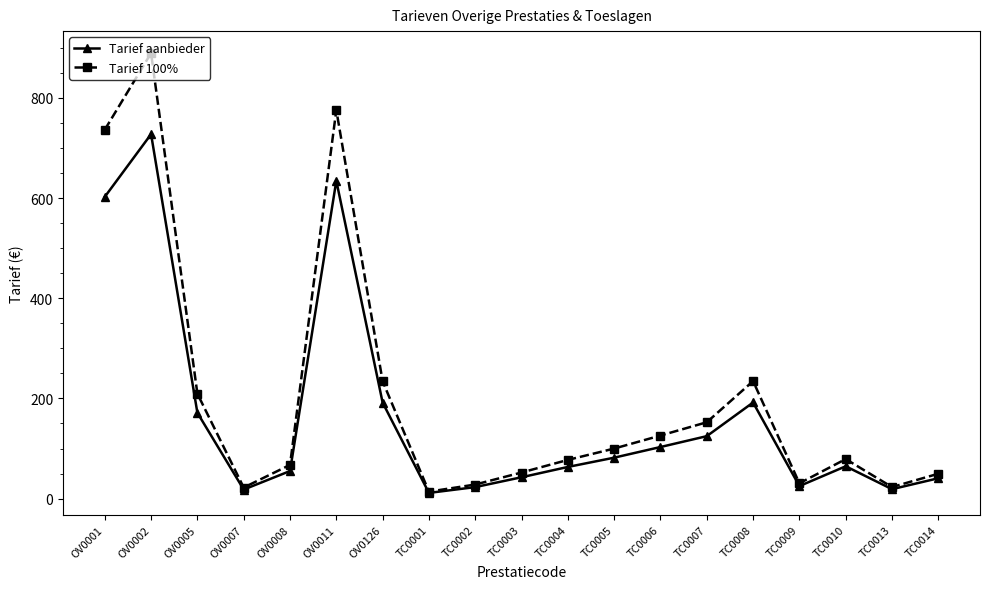

List the series in order of their peak value, lowest first.

Tarief aanbieder, Tarief 100%